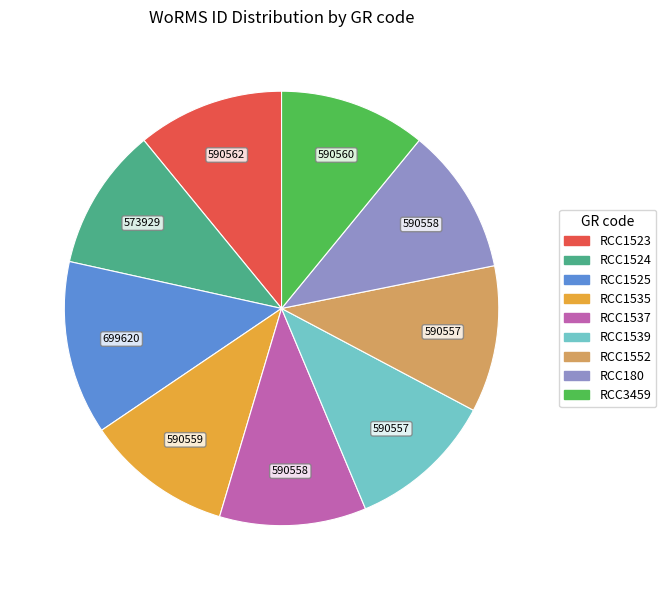

Is it true that RCC1539 is 11% of the pie?

True